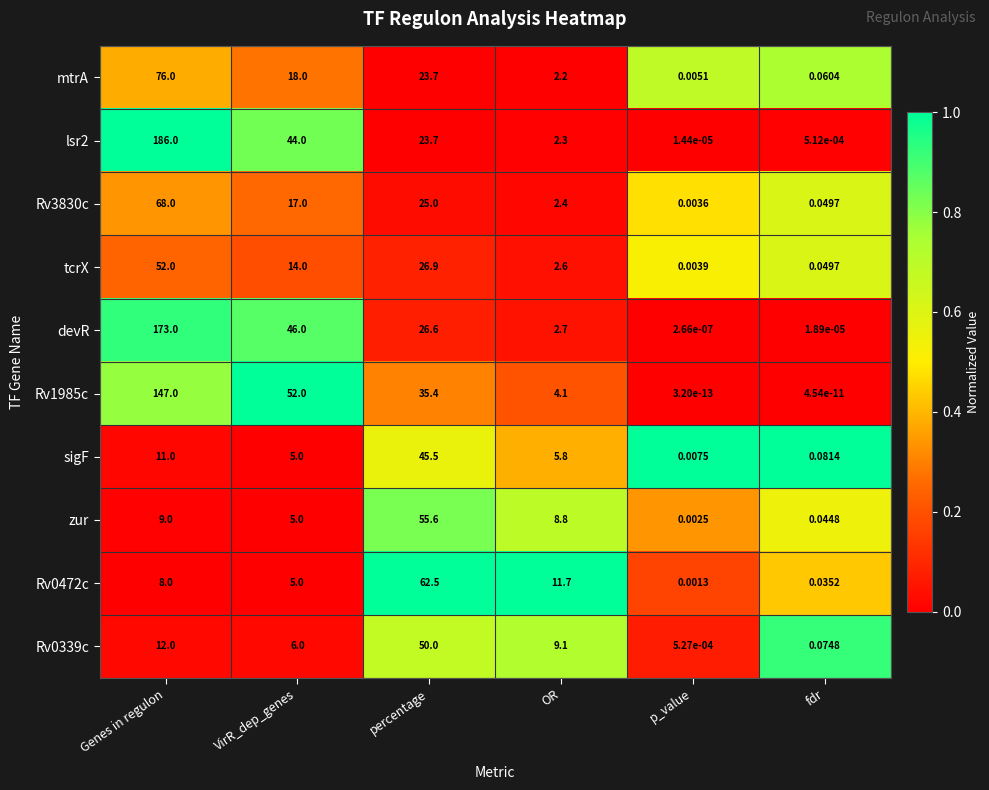

List the series in order of their peak value, lowest first.

sigF, Rv0339c, tcrX, zur, Rv0472c, Rv3830c, mtrA, Rv1985c, devR, lsr2